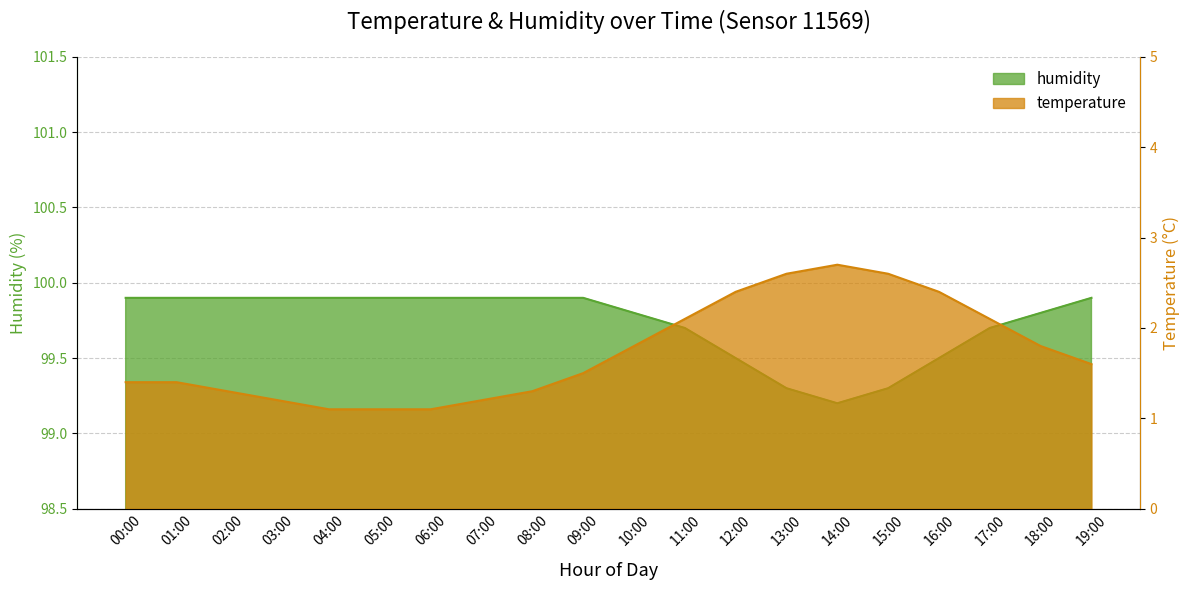

Reading left to right, what are all the values shown in this chart?

temperature: 1.4	1.4	1.3	1.2	1.1	1.1	1.1	1.2	1.3	1.5	1.8	2.1	2.4	2.6	2.7	2.6	2.4	2.1	1.8	1.6
humidity: 99.9	99.9	99.9	99.9	99.9	99.9	99.9	99.9	99.9	99.9	99.8	99.7	99.5	99.3	99.2	99.3	99.5	99.7	99.8	99.9